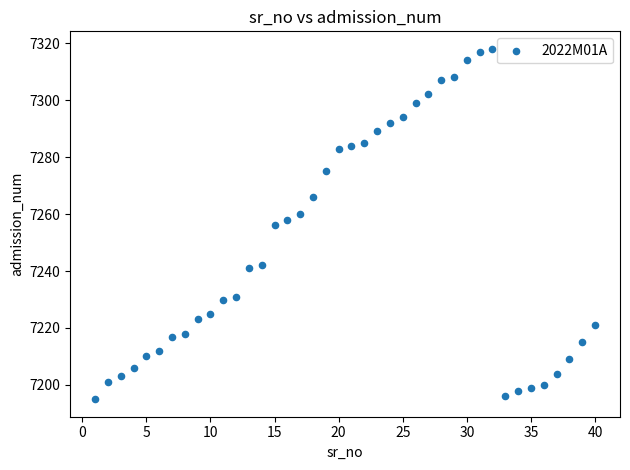

What is the range of Y values (max minus min)?

123